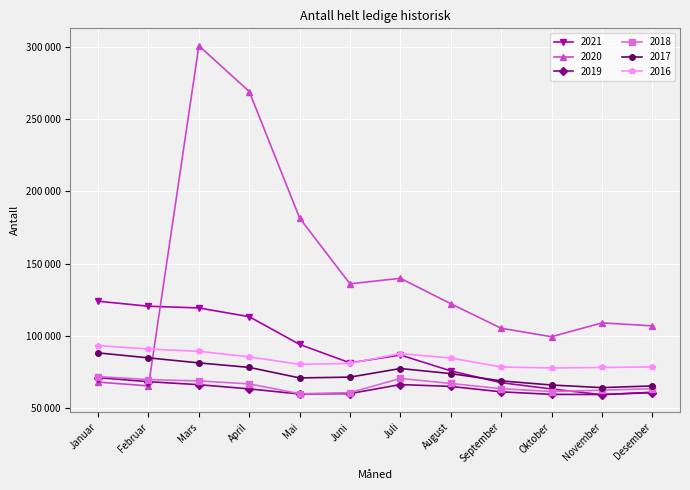

True or false: 2021 and 2019 cross at least once.

True